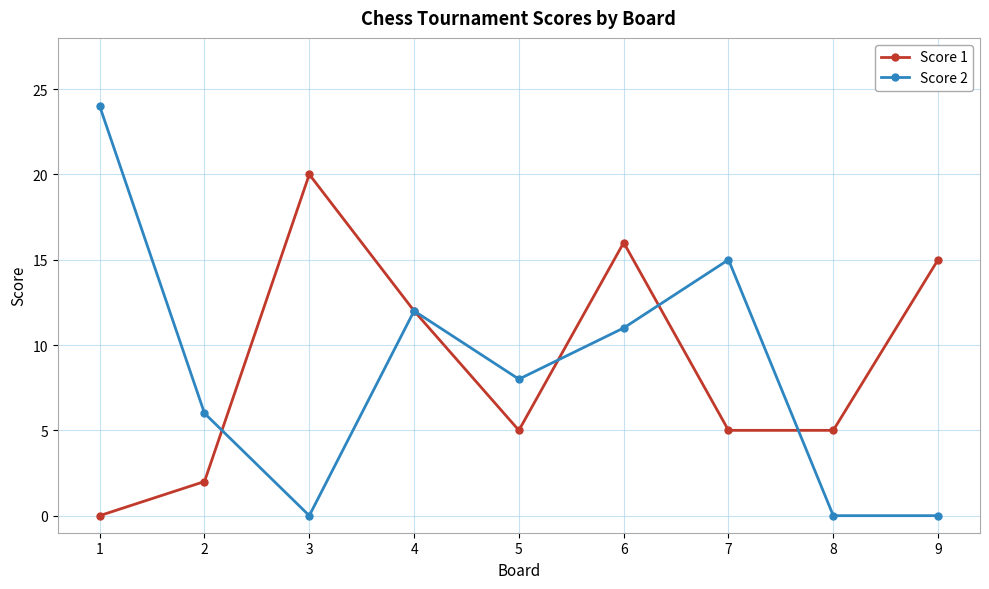

At which category is the sum across all series the highest?

6